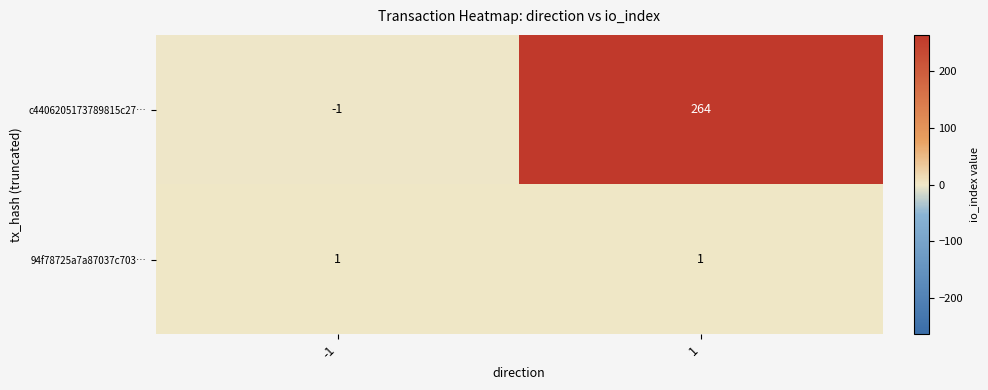

Count the number of categories in the chart.

2